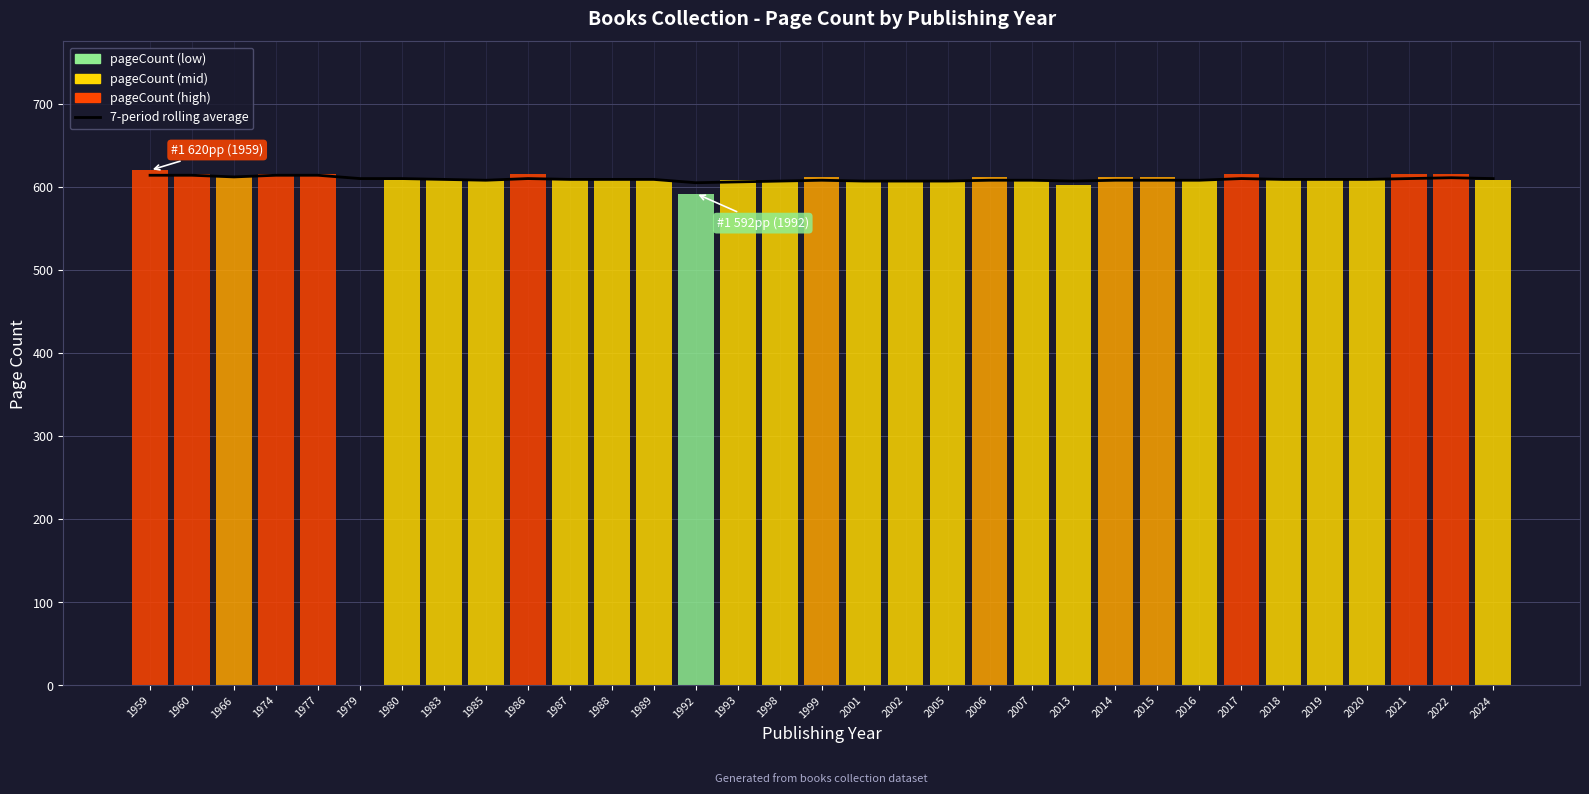

List the labels in order of value, largest first.

1959, 1960, 1974, 1977, 1966, 2022, 1979, 1980, 1986, 2017, 2021, 2024, 1983, 1987, 1988, 1989, 2018, 2019, 2020, 1985, 1999, 2006, 2007, 2014, 2015, 2016, 1998, 2001, 2002, 2005, 2013, 1993, 1992